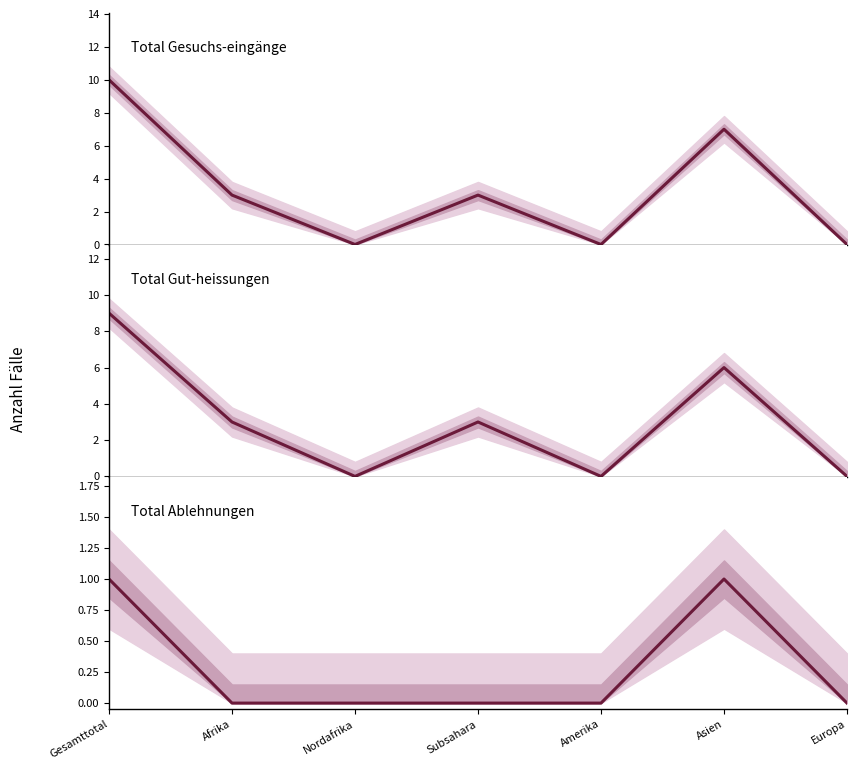

True or false: Total
Ablehnungen and Total
Gut-heissungen cross at least once.

False